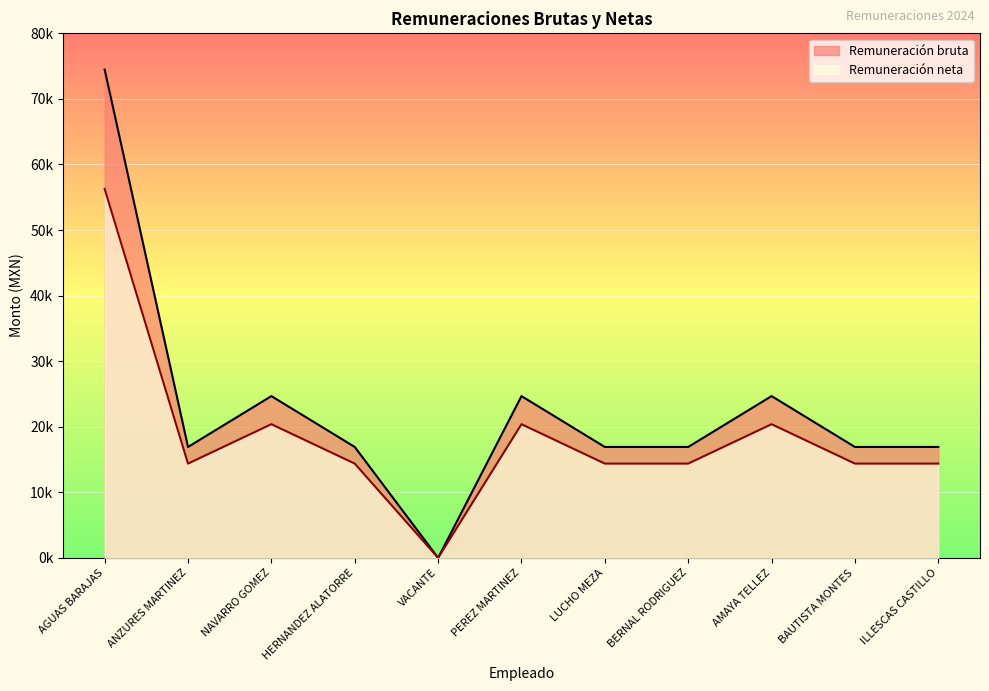

In Remuneración bruta, how many points are lower than both neighbors (excluding endpoints)?

2